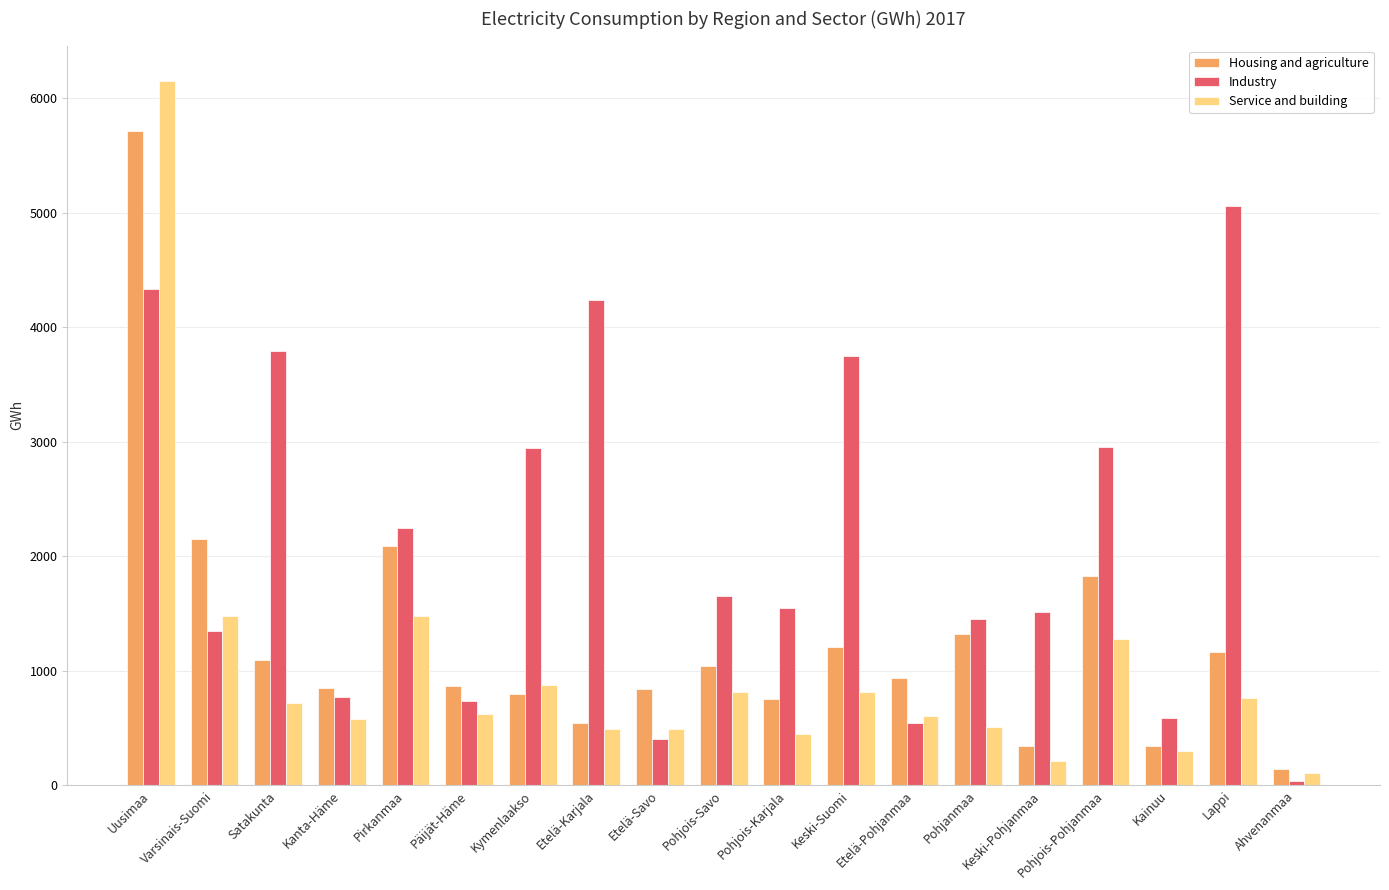

Rank the series by their average value, from lowest to highest.

Service and building, Housing and agriculture, Industry